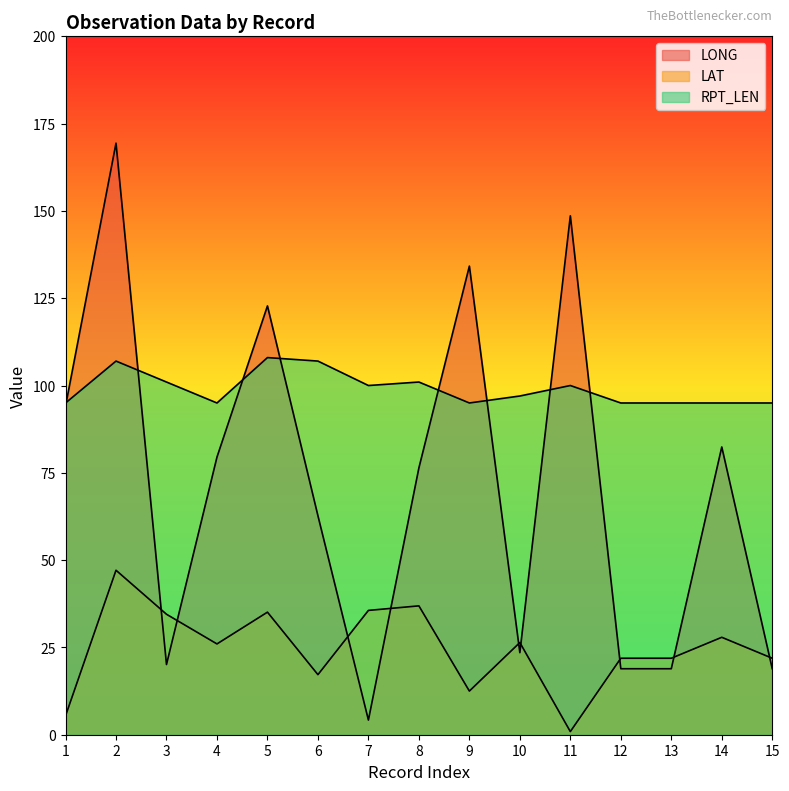

The value of LAT at 3 is 58.6. True or false?

False